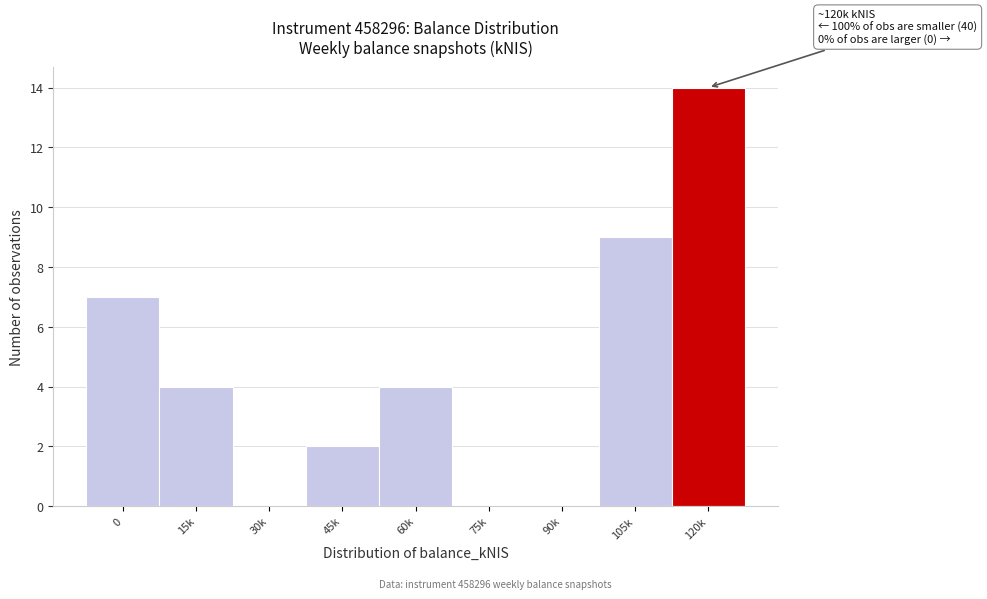

Reading right to left, what are all the values shown in this chart?

120k=14	105k=9	90k=0	75k=0	60k=4	45k=2	30k=0	15k=4	0=7